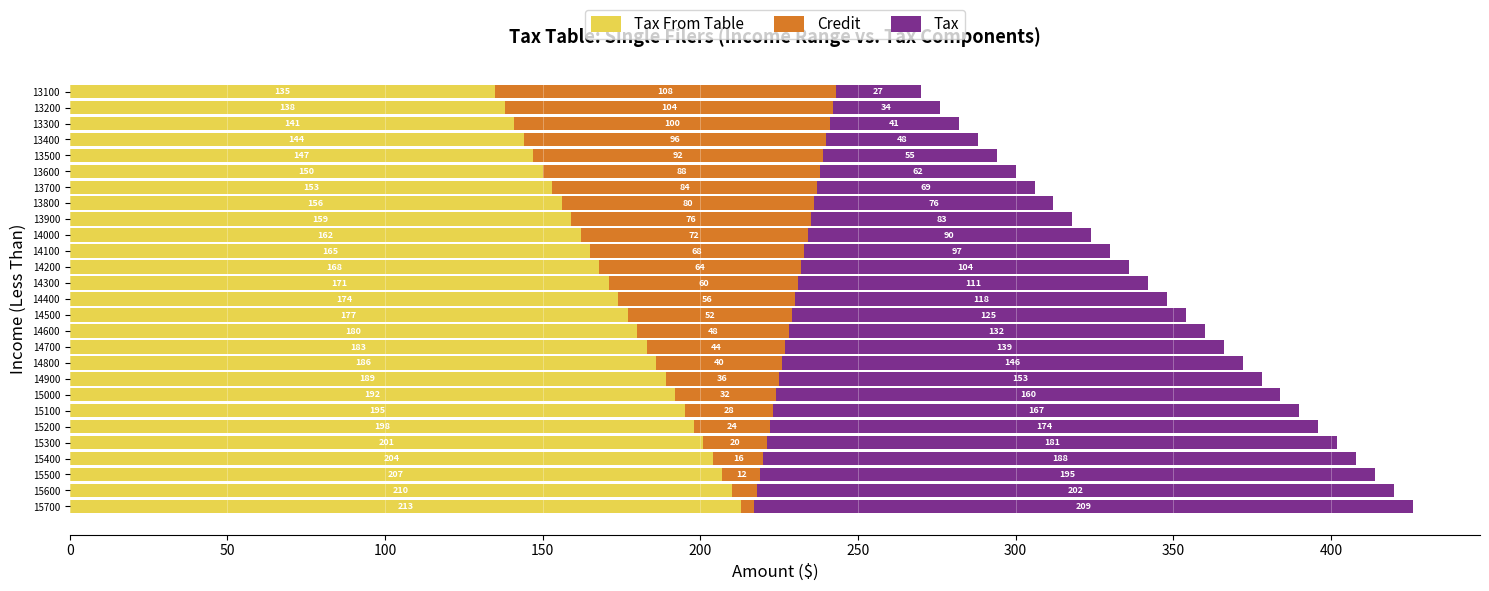

What is the total value across all series at 14600?

360